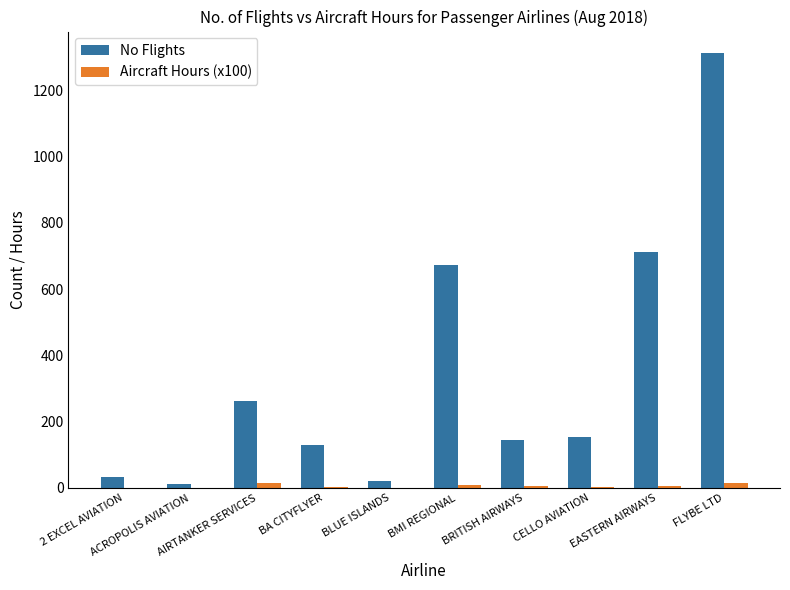

Does the chart contain stacked bars?

No